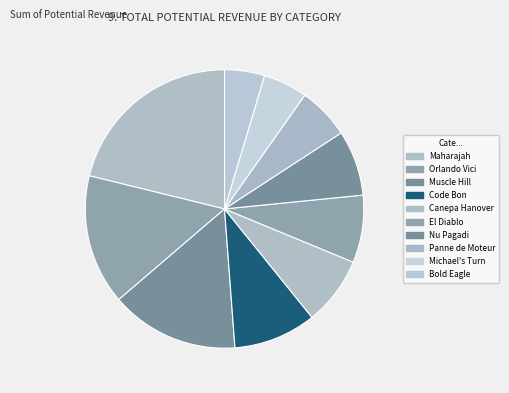

Rank the categories by value from highest to lowest.

Maharajah (SE), Orlando Vici (FR), Muscle Hill (US), Code Bon (US), Canepa Hanover (US), El Diablo B.R., Nu Pagadi (DE), Panne de Moteur (SE), Michael's Turn (US), Bold Eagle (FR)